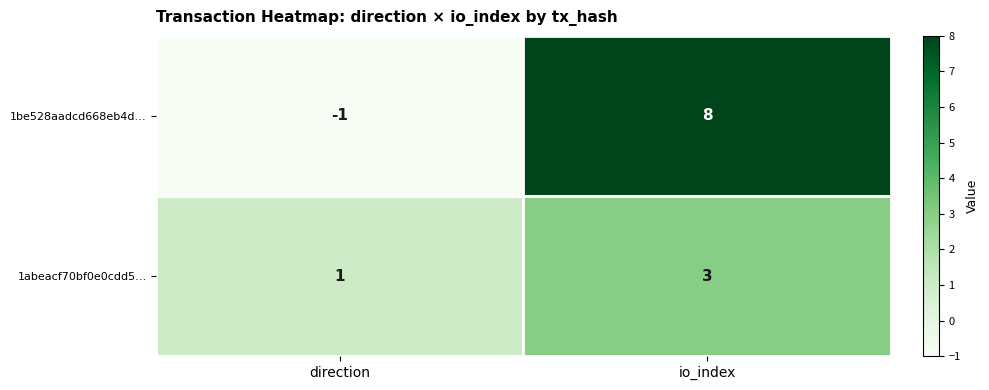

How many distinct data groups are displayed?

2